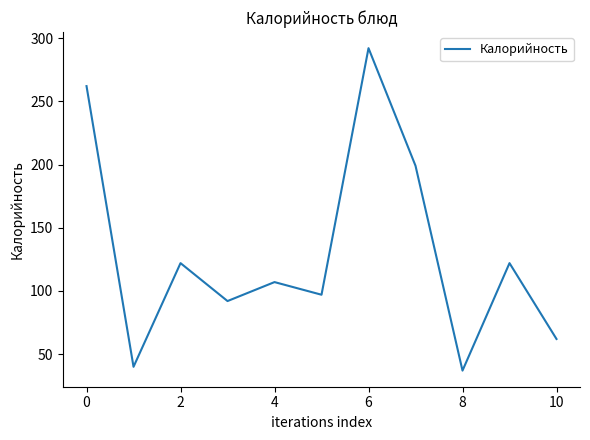

What is the maximum value shown in the chart?

292